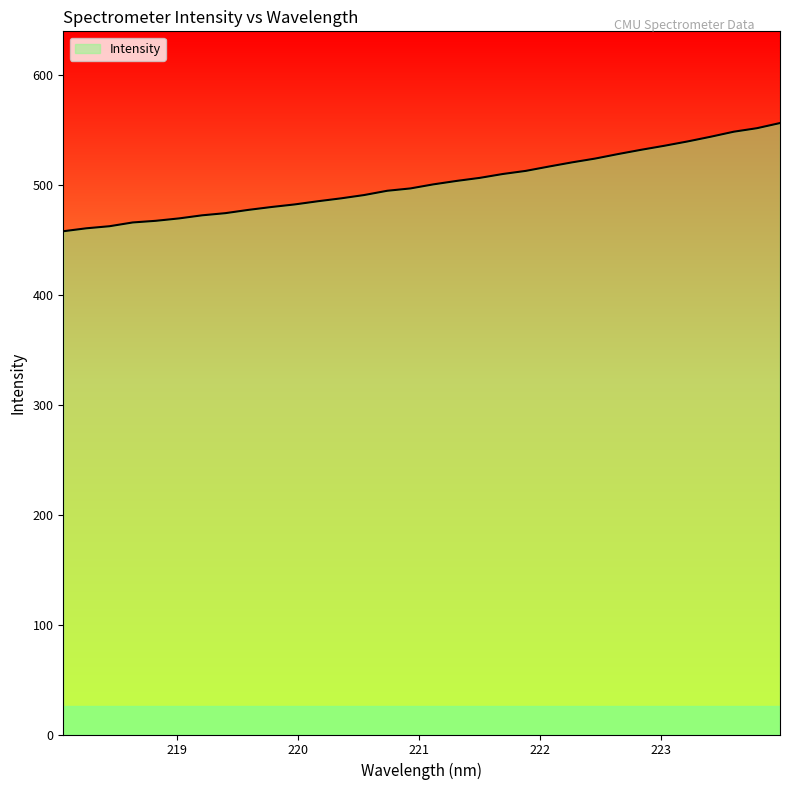

What is the average value?

501.8